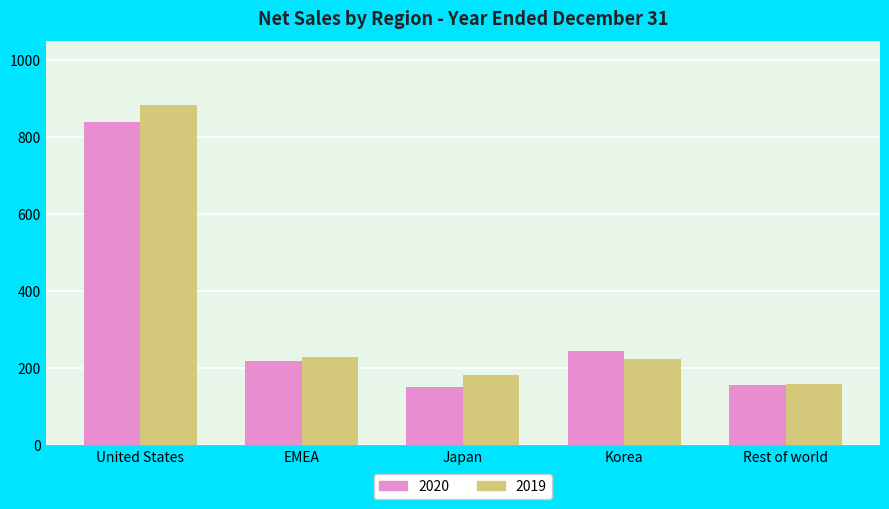

How many distinct data groups are displayed?

2